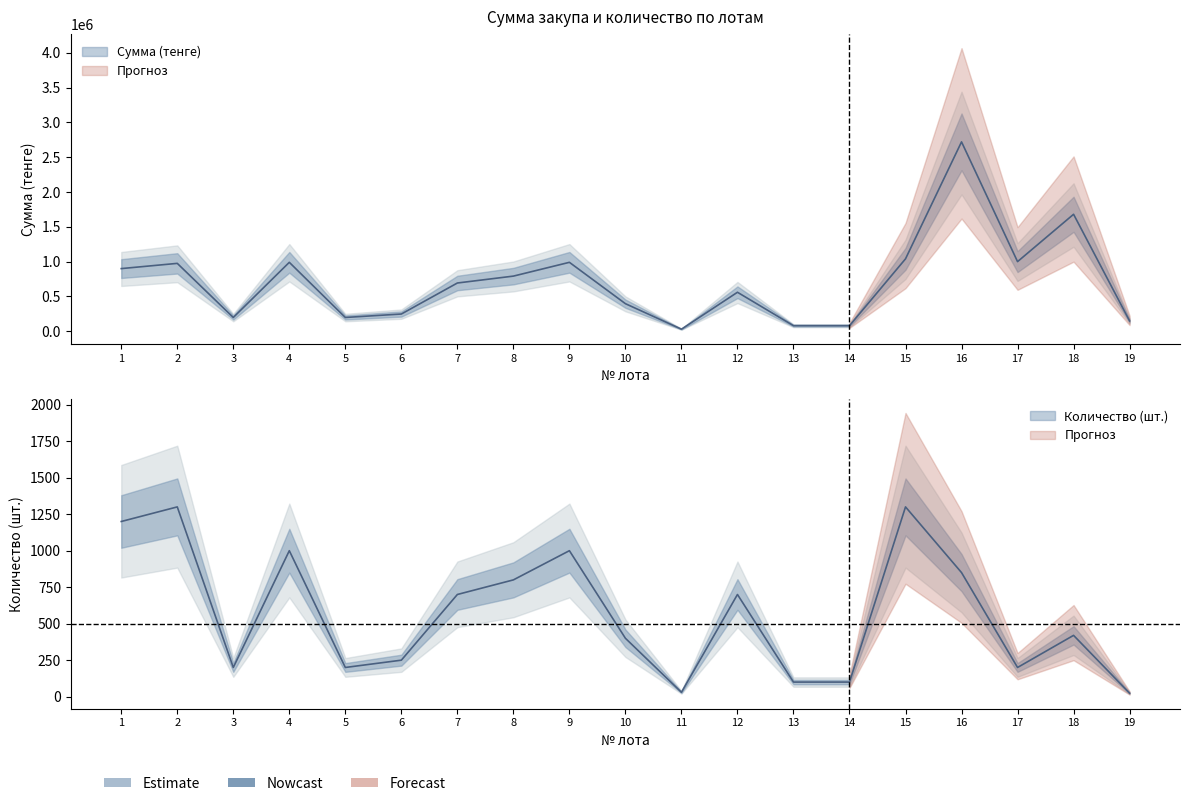

How many data points in Сумма (тенге) are less than 693000?

9